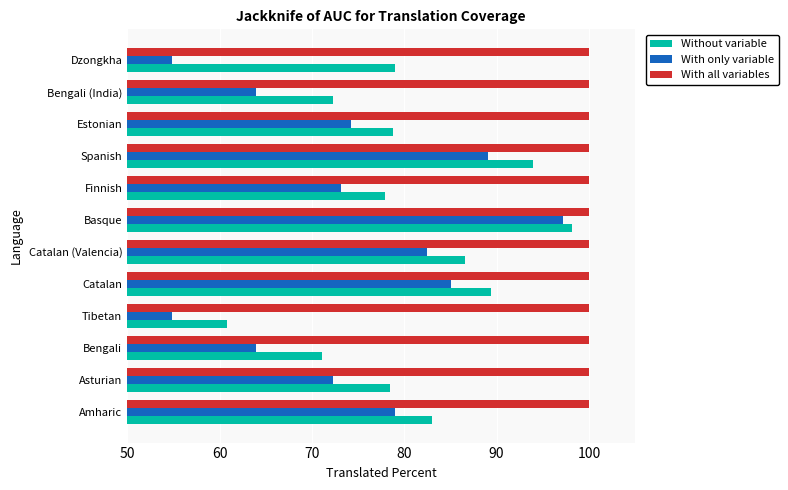

What is the spread (max minus min) of values at Dzongkha?

45.1